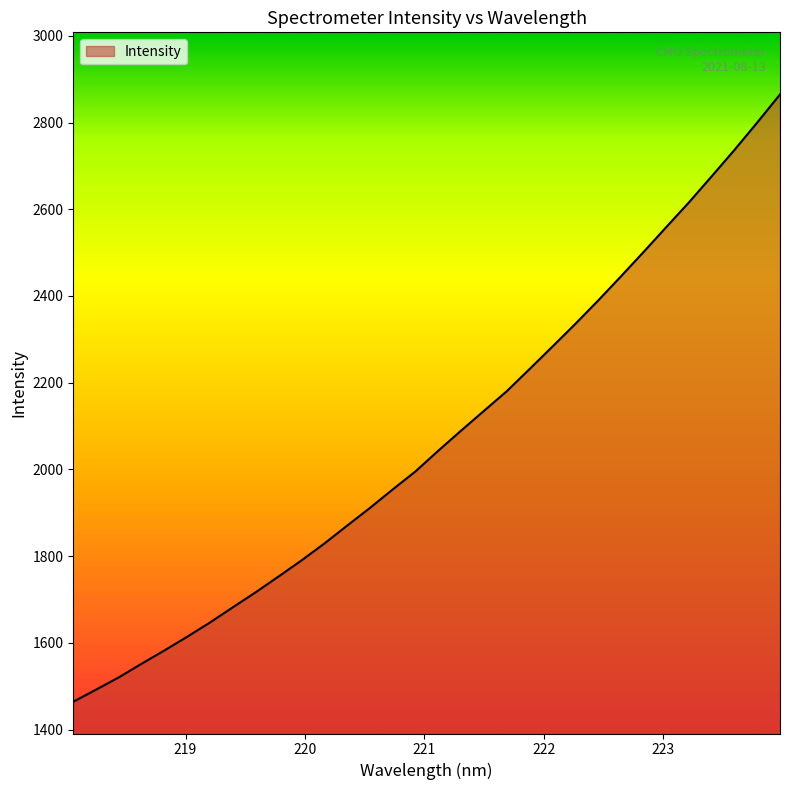

How many lines are shown in the chart?

1